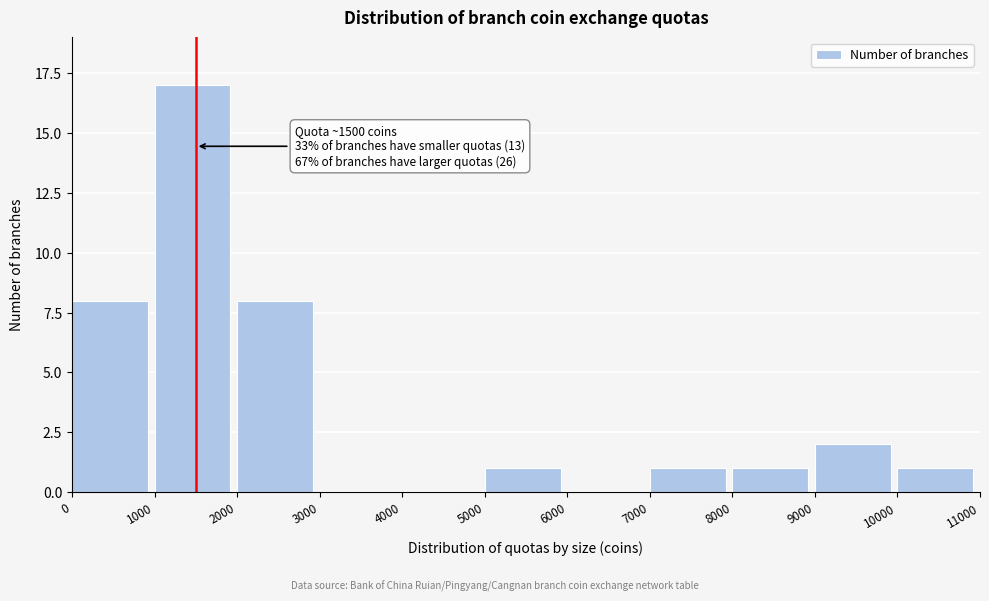

Reading left to right, what are all the values shown in this chart?

0=8	1000=17	2000=8	3000=0	4000=0	5000=1	6000=0	7000=1	8000=1	9000=2	10000=1